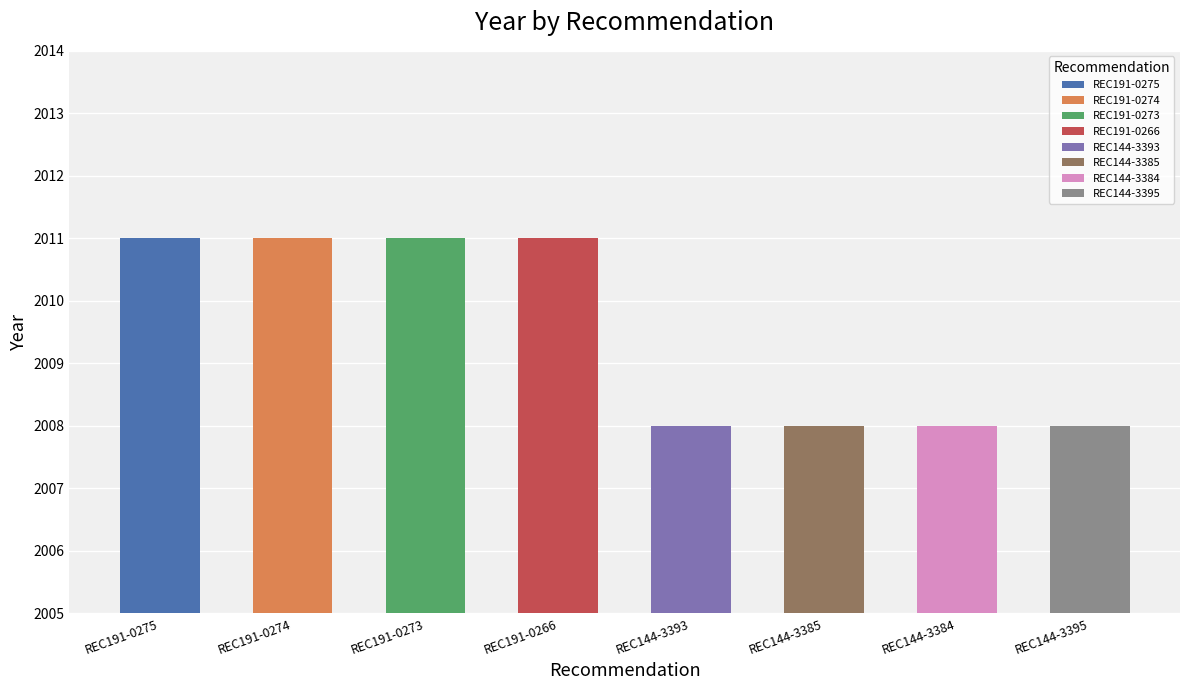

How many categories are shown in the chart?

8